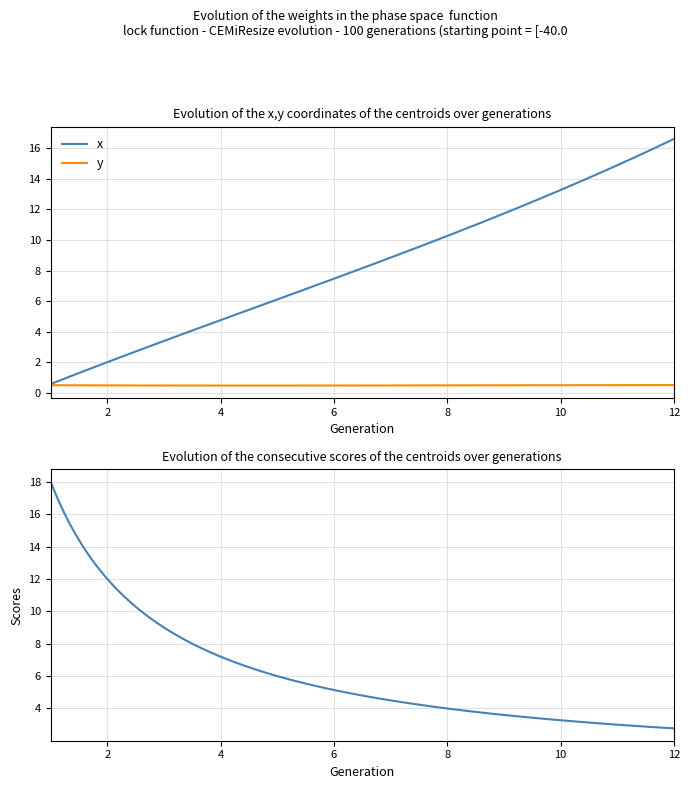

True or false: x has more than 2 interior local peaks.

False